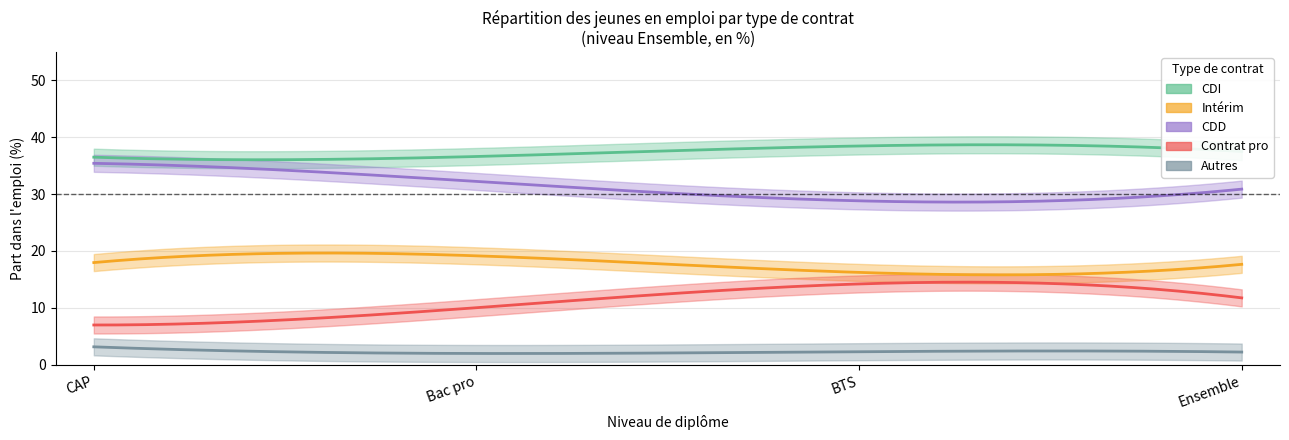

True or false: Autres and CDD intersect in this chart.

False